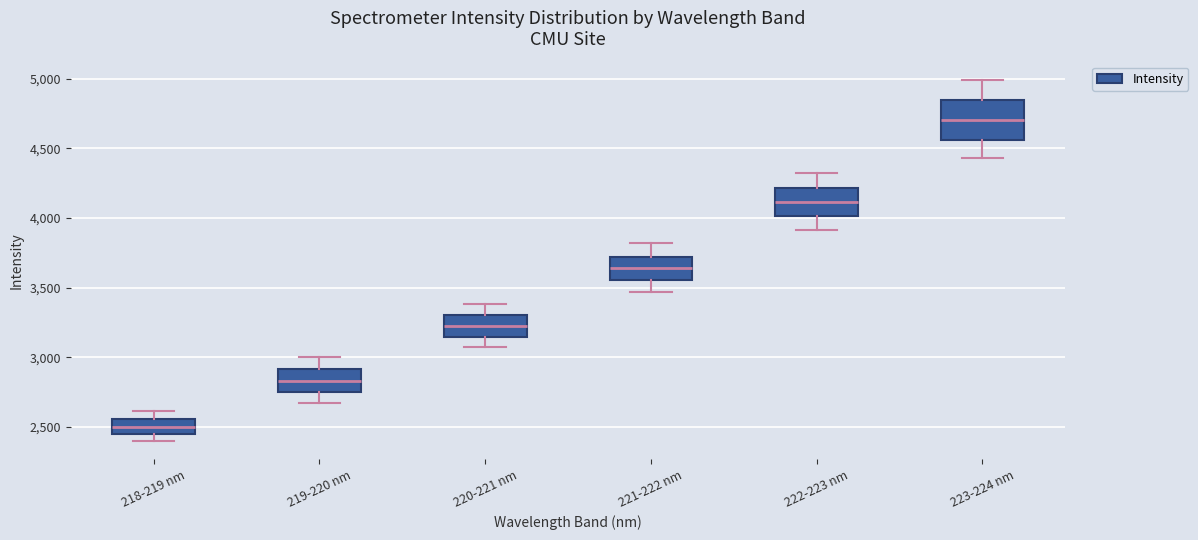

Which box is the tallest, from its lower edge to its upper edge?

223-224 nm